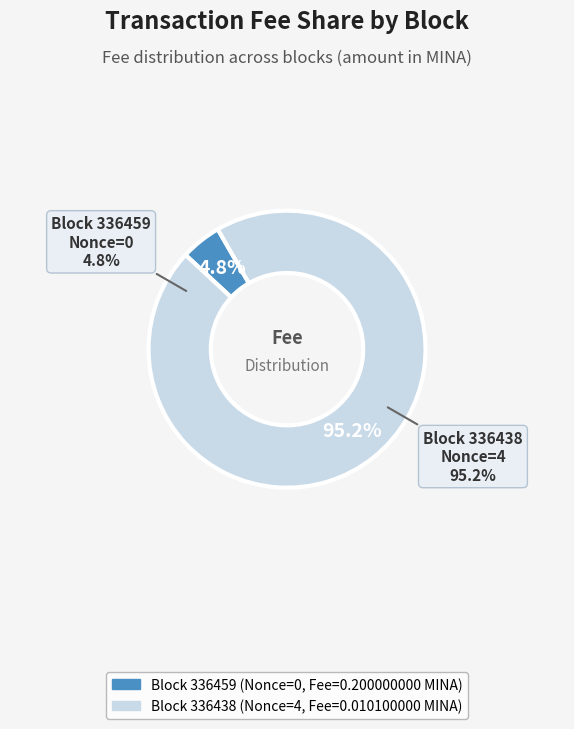

To the nearest percent, what portion does 336438 represent?

95%